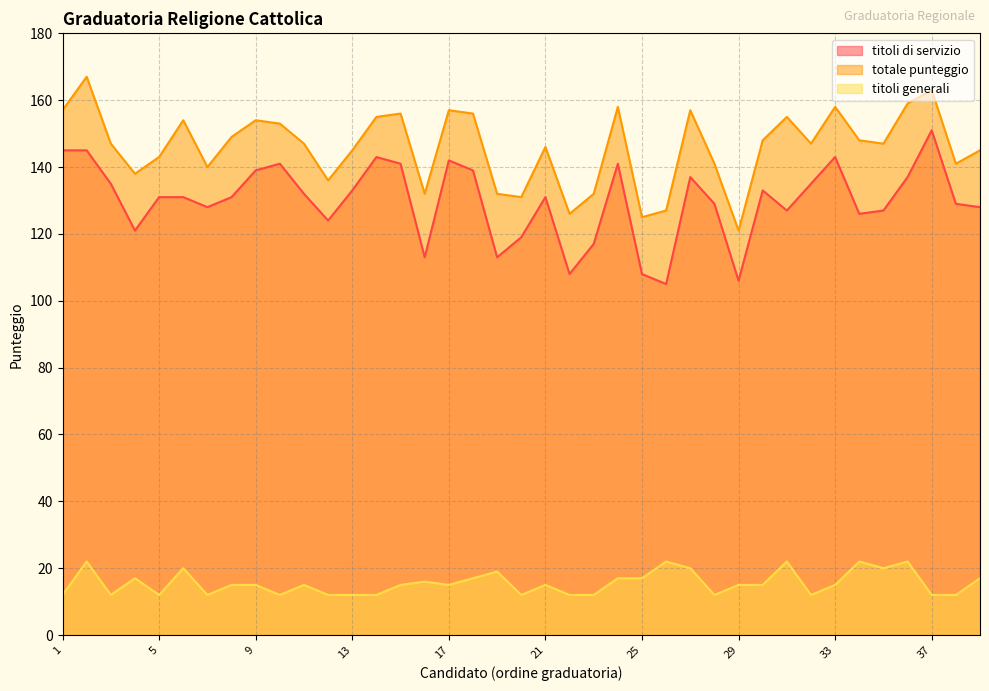

Which label corresponds to the smallest value in the chart?

1